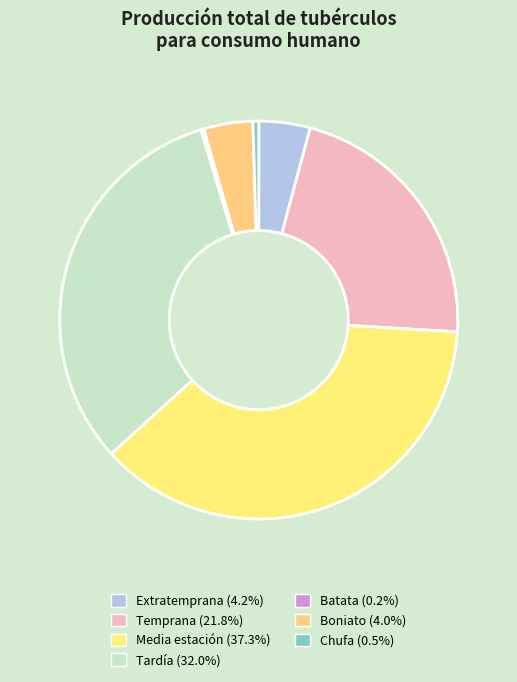

What is the largest slice in the pie chart?

Media estación